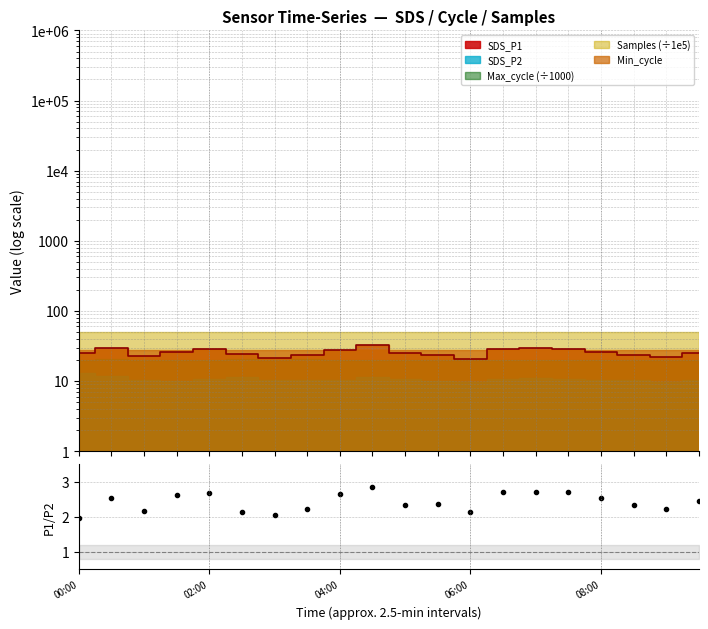

What is the difference between the maximum and second lowest values?

0.8